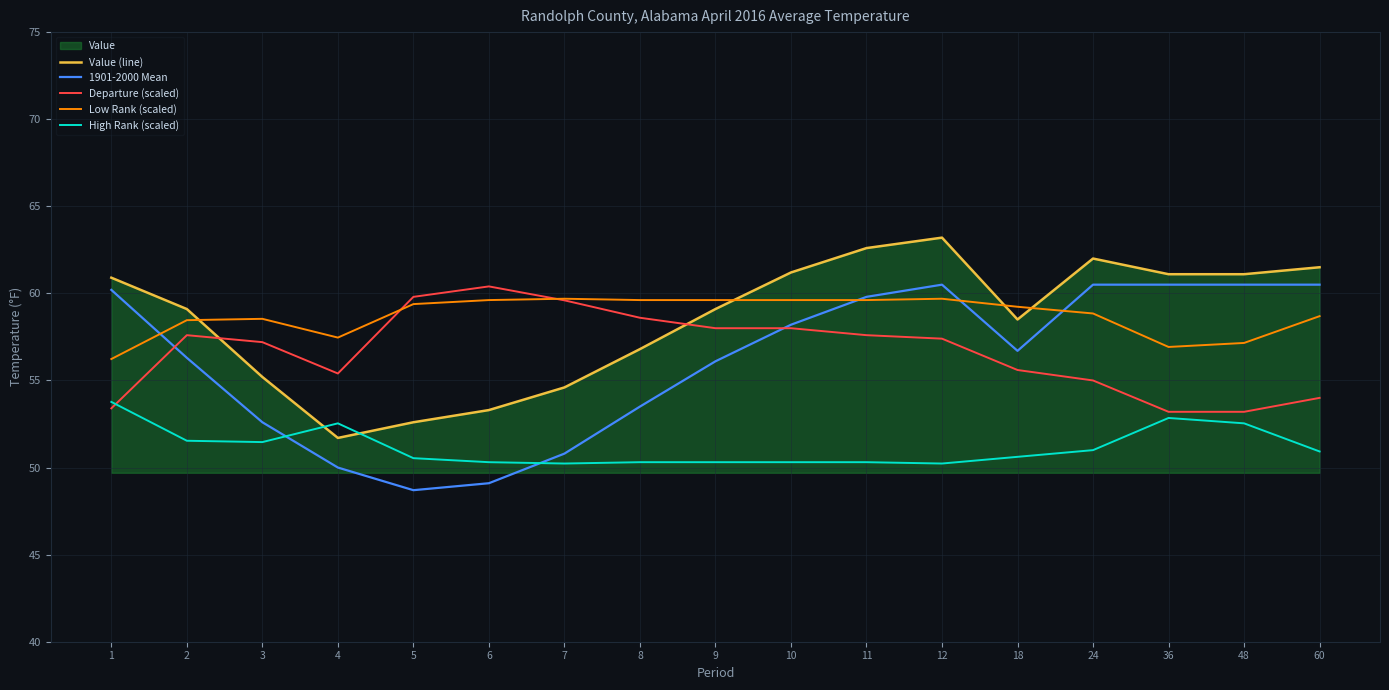

Which category has the highest value across all series?

12